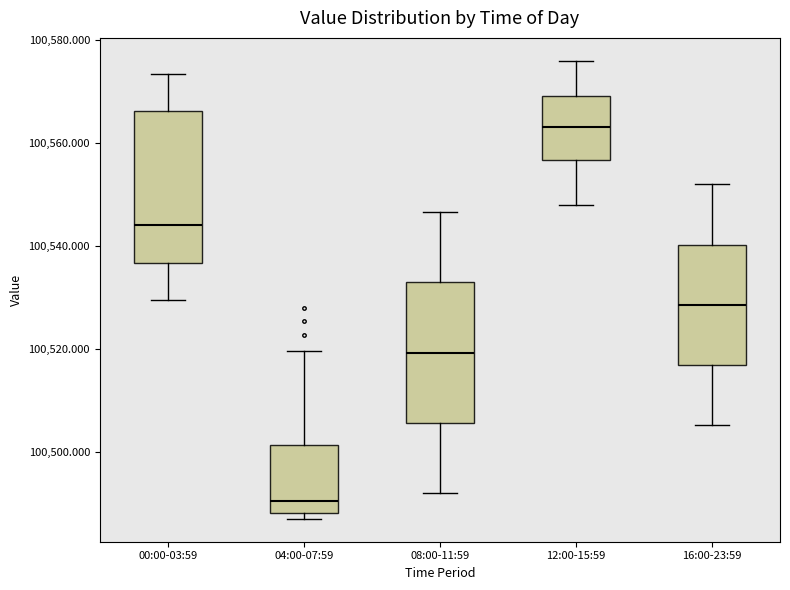

Reading left to right, transcribe this box plot: for each box, give where its median line is, the range the box spans, and where its two whiskers end, as read against the y-axis. The values are not printed on the chart, so give them approximately, as read against the axis.

00:00-03:59: median 100544, box 100536 to 100566, whiskers 100530 to 100574
04:00-07:59: median 100490, box 100488 to 100502, whiskers 100488 (just below the box's lower edge) to 100520
08:00-11:59: median 100520, box 100506 to 100532, whiskers 100492 to 100546
12:00-15:59: median 100564, box 100556 to 100570, whiskers 100548 to 100576
16:00-23:59: median 100528, box 100516 to 100540, whiskers 100506 to 100552